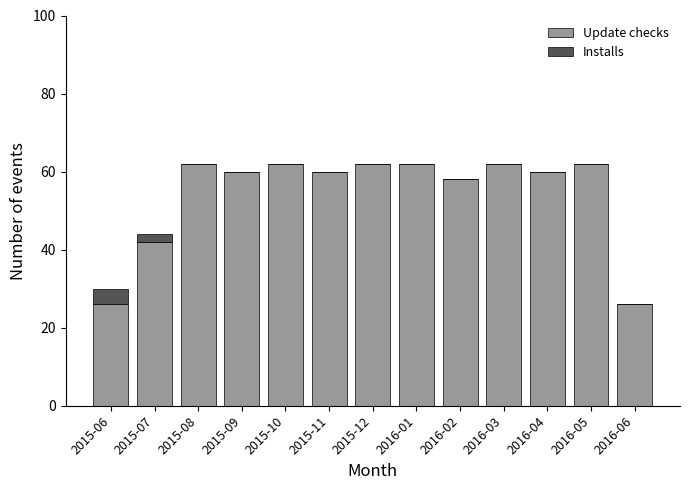

What is the sum of the Update checks values at 2016-04 and 2015-10?

122